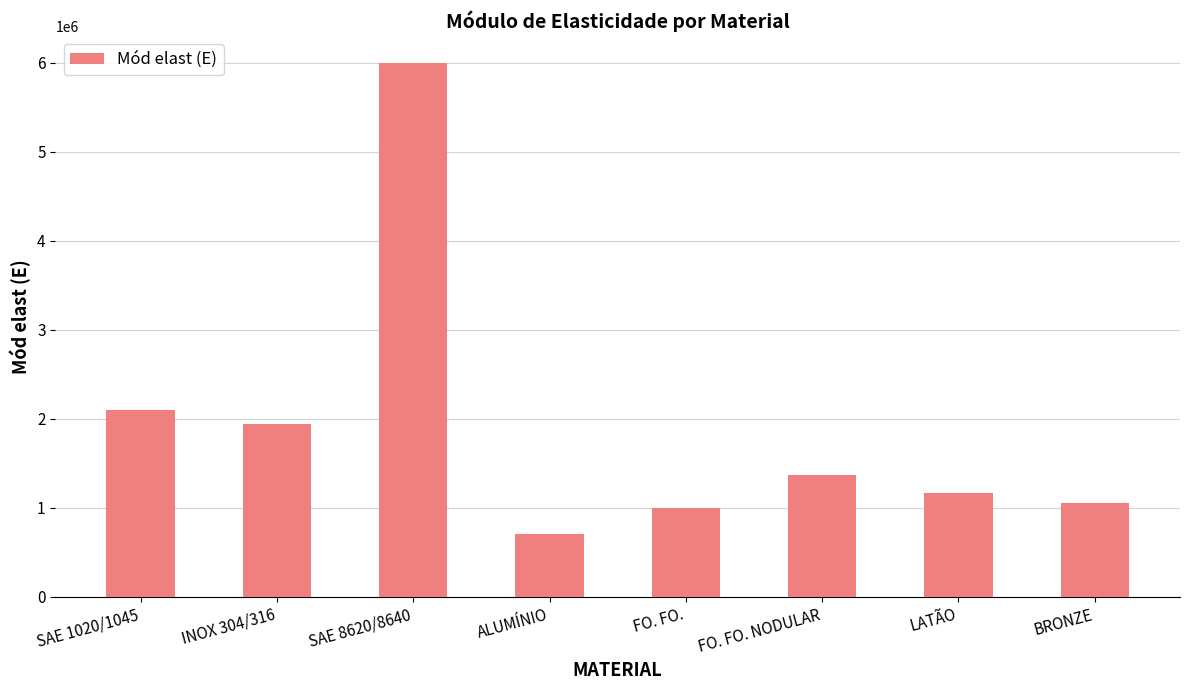

What is the label of the 7th bar from the right?

INOX 304/316